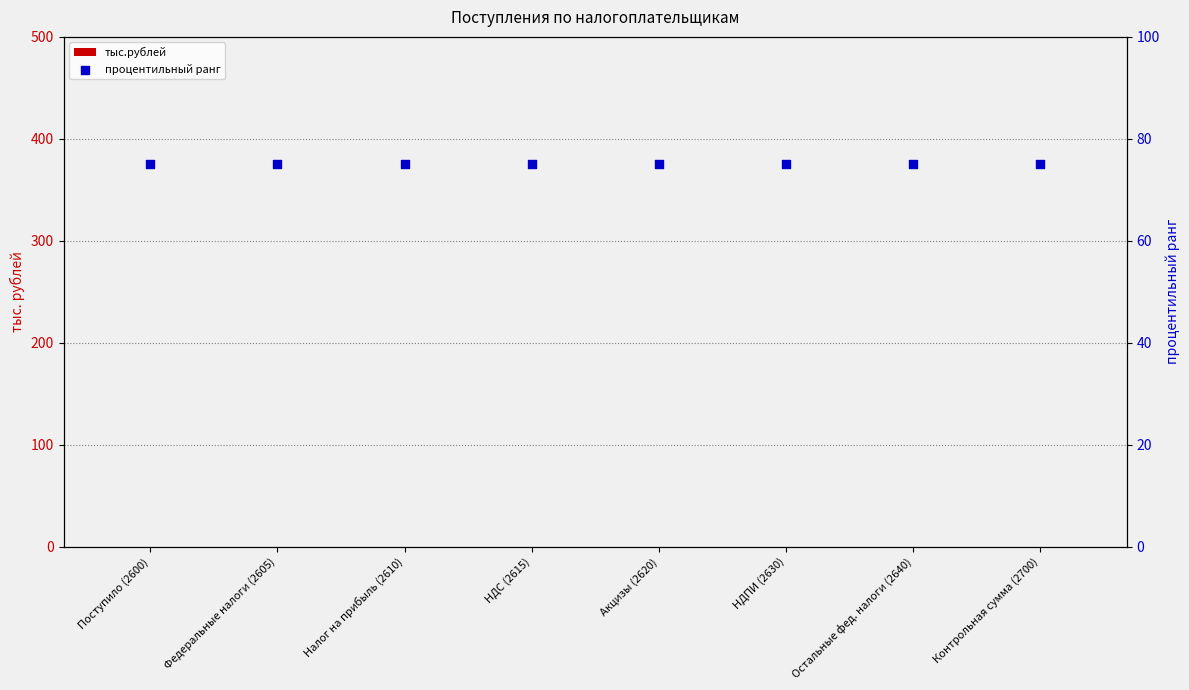

Which series has the widest spread of Y values?

тыс.рублей